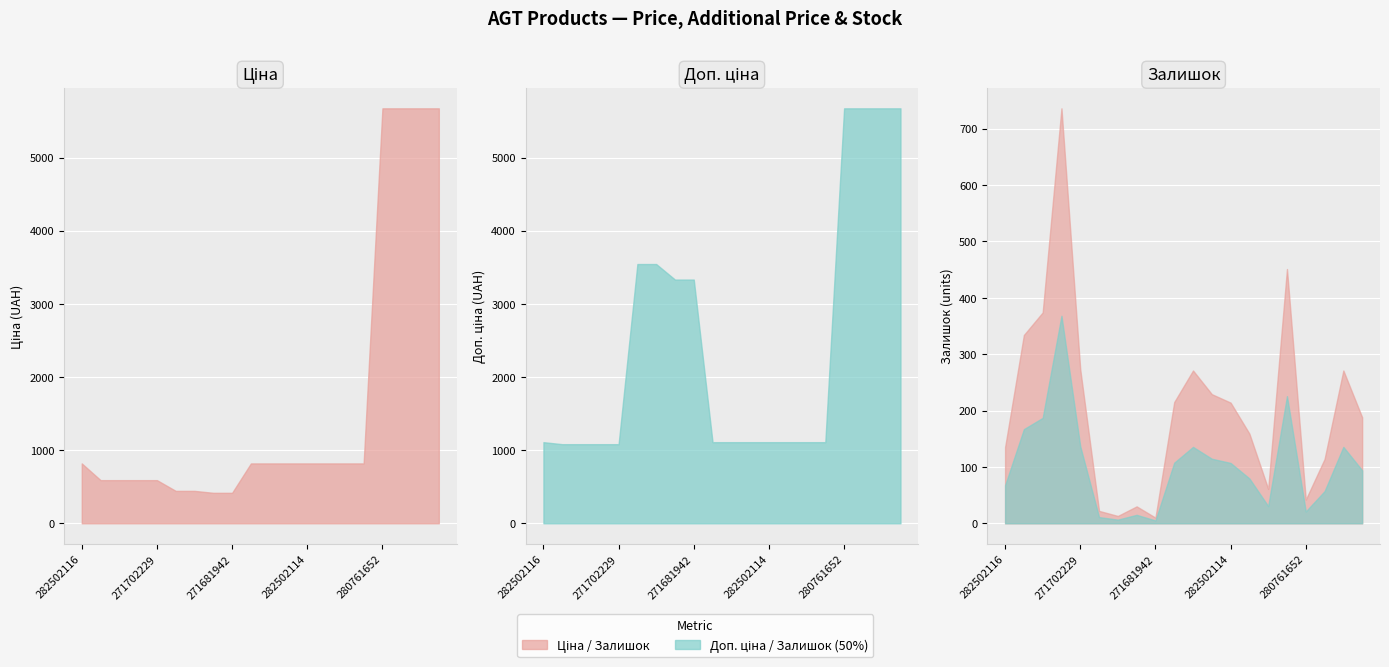

Reading left to right, transcribe all the data shown in this chart.

Ціна: 282502116=818.5	271712228=589.9	271712227=589.9	271702230=589.9	271702229=589.9	271691948=443.1	271691942=443.1	271681948=416.6	271681942=416.6	282502117=818.5	282502110=818.5	282502115=818.5	282502114=818.5	282502113=818.5	282502112=818.5	282502111=818.5	280761652=5673.8	280761644=5673.8	280761056=5673.8	280761054=5673.8
Доп. ціна: 282502116=1109.2	271712228=1081.7	271712227=1081.7	271702230=1081.7	271702229=1081.7	271691948=3545.0	271691942=3545.0	271681948=3332.5	271681942=3332.5	282502117=1109.2	282502110=1109.2	282502115=1109.2	282502114=1109.2	282502113=1109.2	282502112=1109.2	282502111=1109.2	280761652=5673.8	280761644=5673.8	280761056=5673.8	280761054=5673.8
Залишок: 282502116=135.0	271712228=334.0	271712227=374.0	271702230=736.0	271702229=273.0	271691948=22.0	271691942=13.0	271681948=30.0	271681942=10.0	282502117=215.0	282502110=271.0	282502115=229.0	282502114=214.0	282502113=159.0	282502112=61.0	282502111=451.0	280761652=42.0	280761644=114.0	280761056=271.0	280761054=188.0